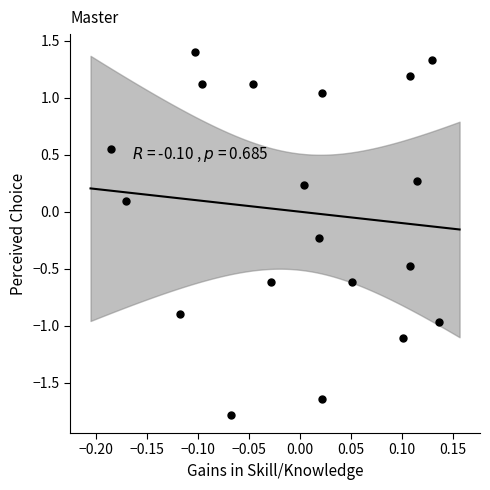

What is the range of X values (max minus min)?

0.3